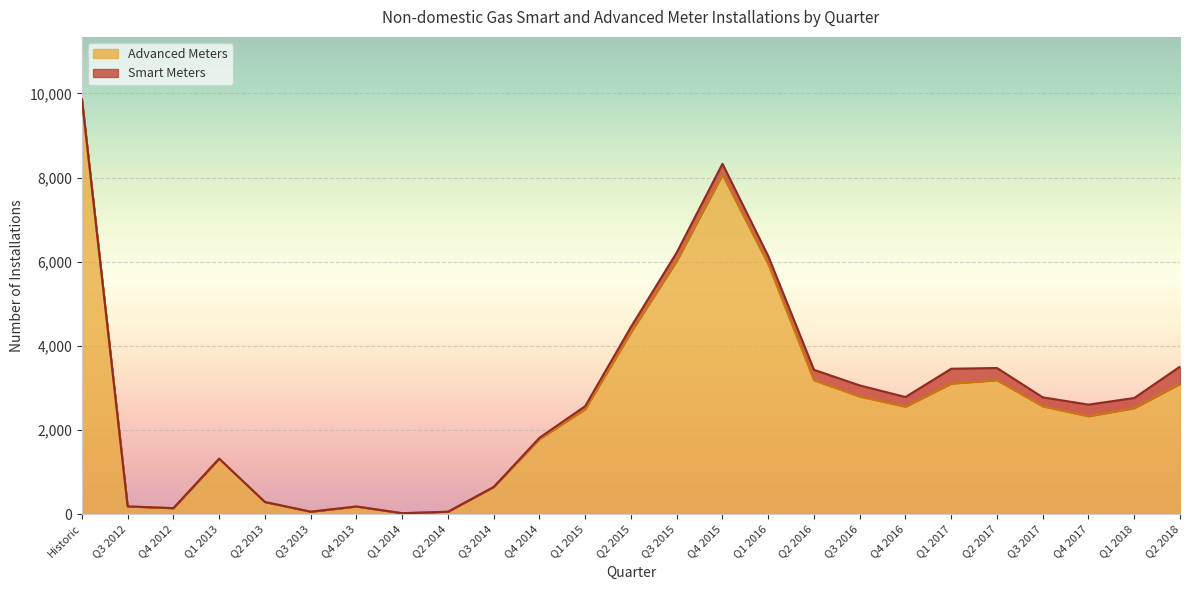

At which label is Advanced Meters closest to 4944?

Q2 2015